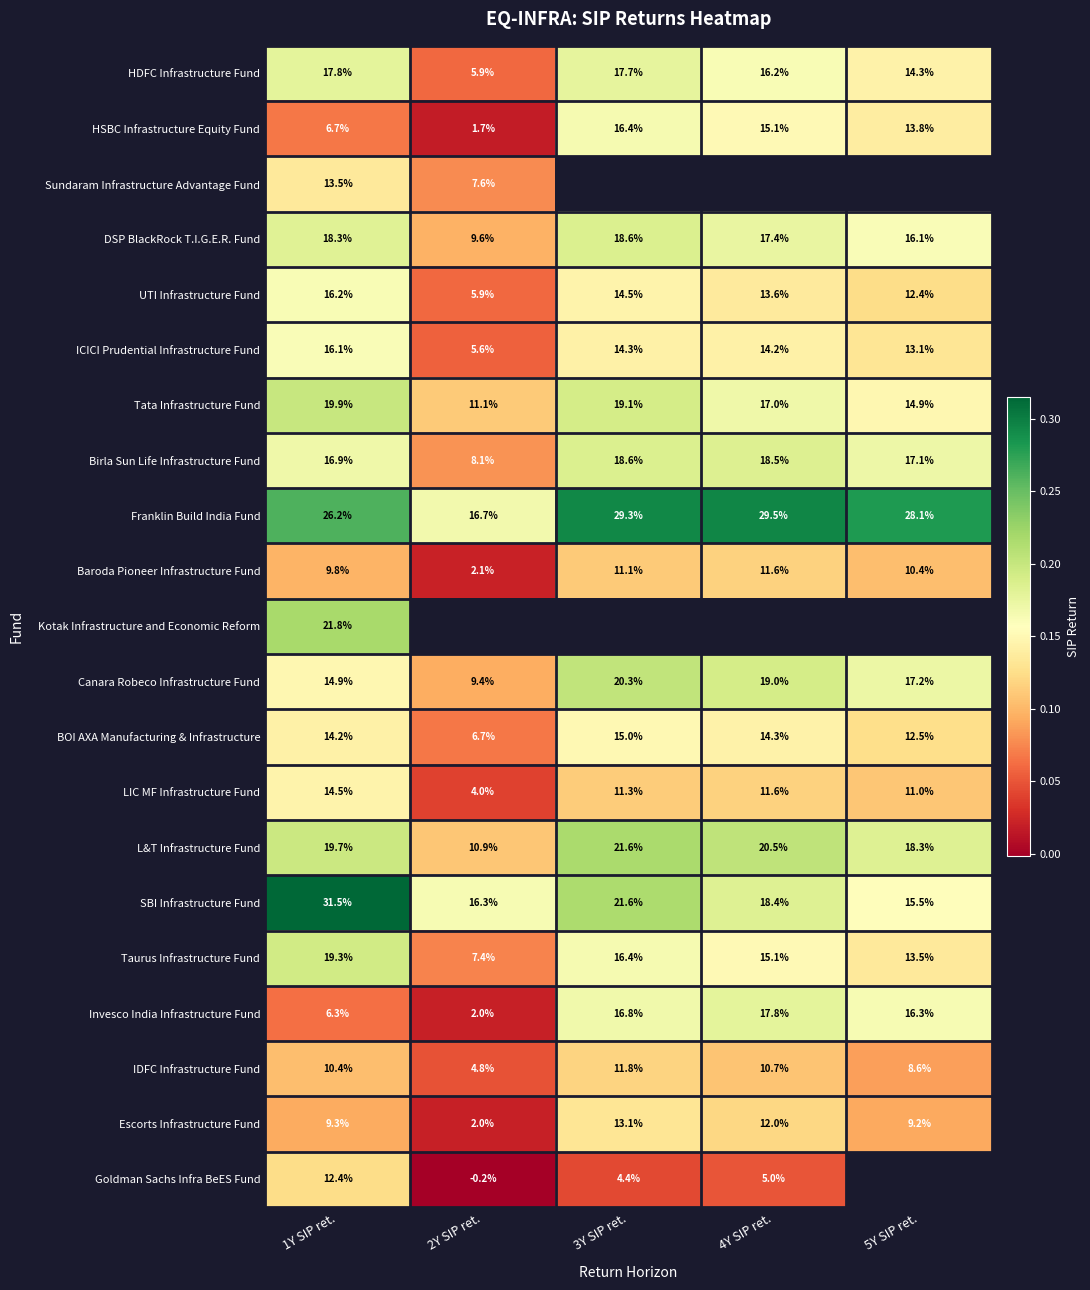

How many values in the SBI Infrastructure Fund series are below 18?

2